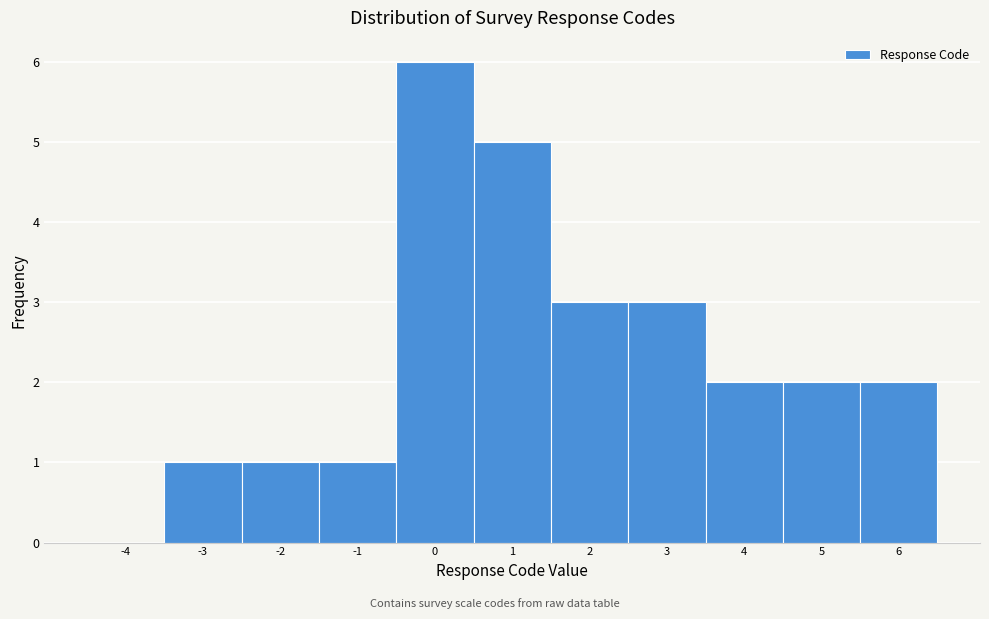

Reading left to right, list all the values displayed in this chart.

-4=0	-3=1	-2=1	-1=1	0=6	1=5	2=3	3=3	4=2	5=2	6=2